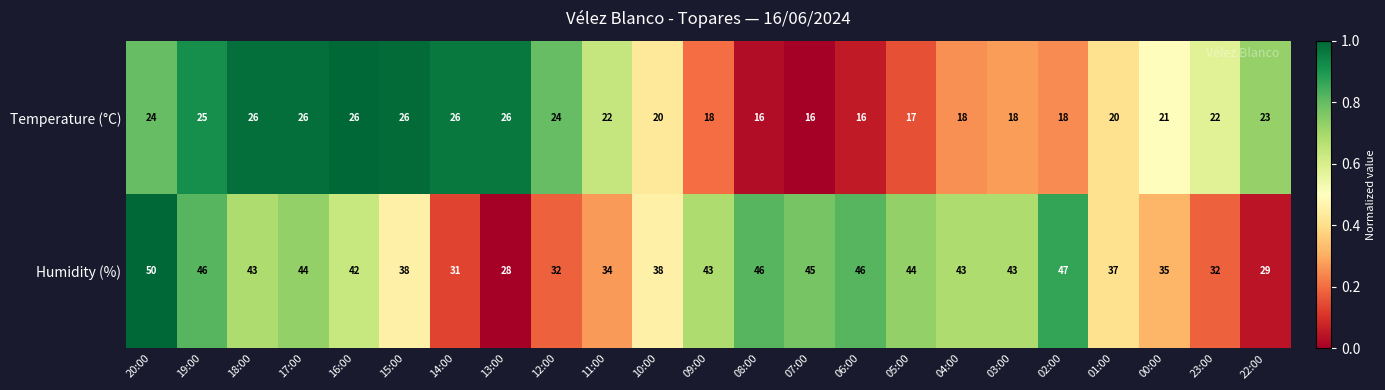

The Humidity (%) series shows 47 at 13:00. True or false?

False